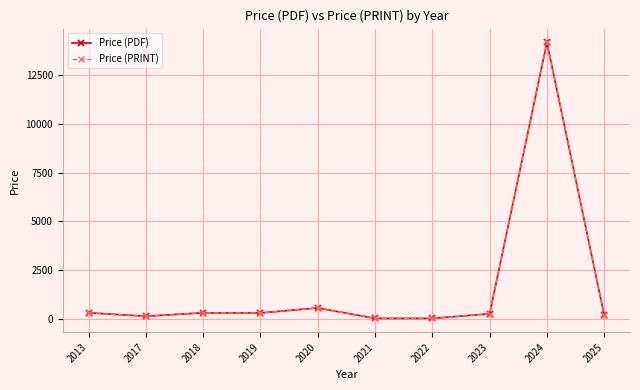

Between 2021 and 2024, which is larger?

2024